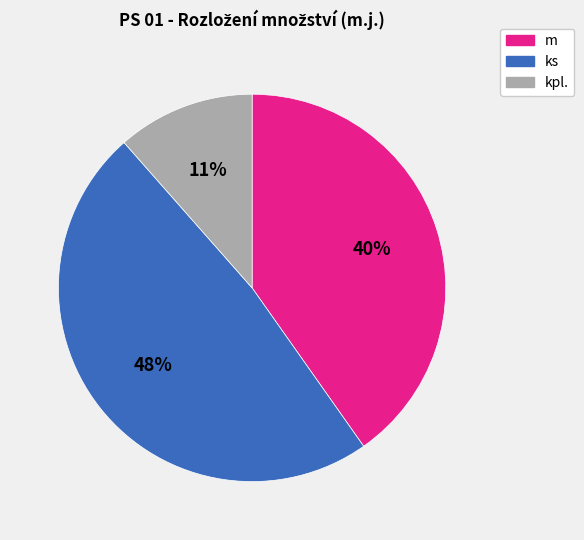

Between m and ks, which is larger?

ks